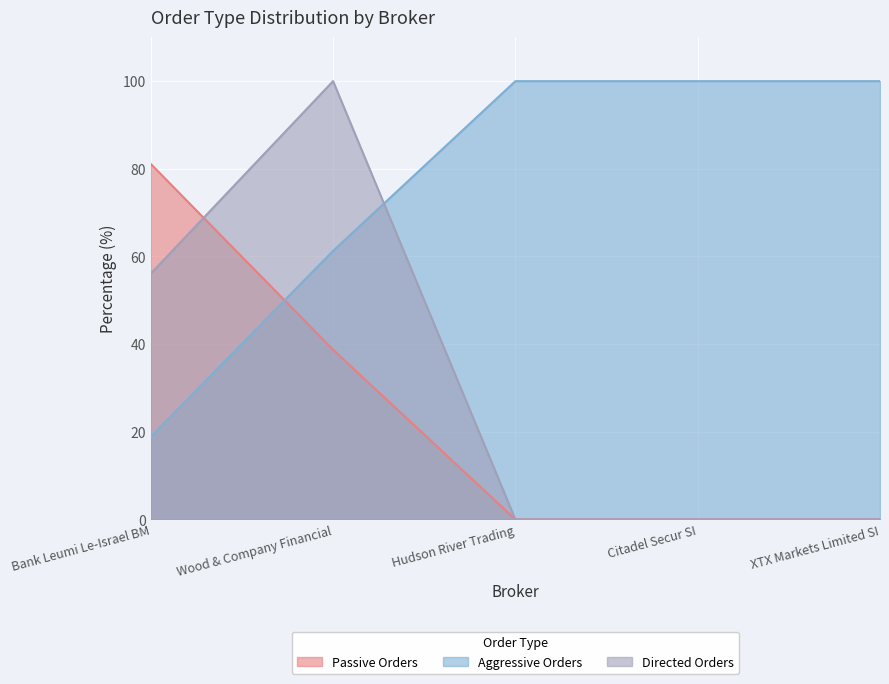

Which series has the widest spread of values?

Directed Orders